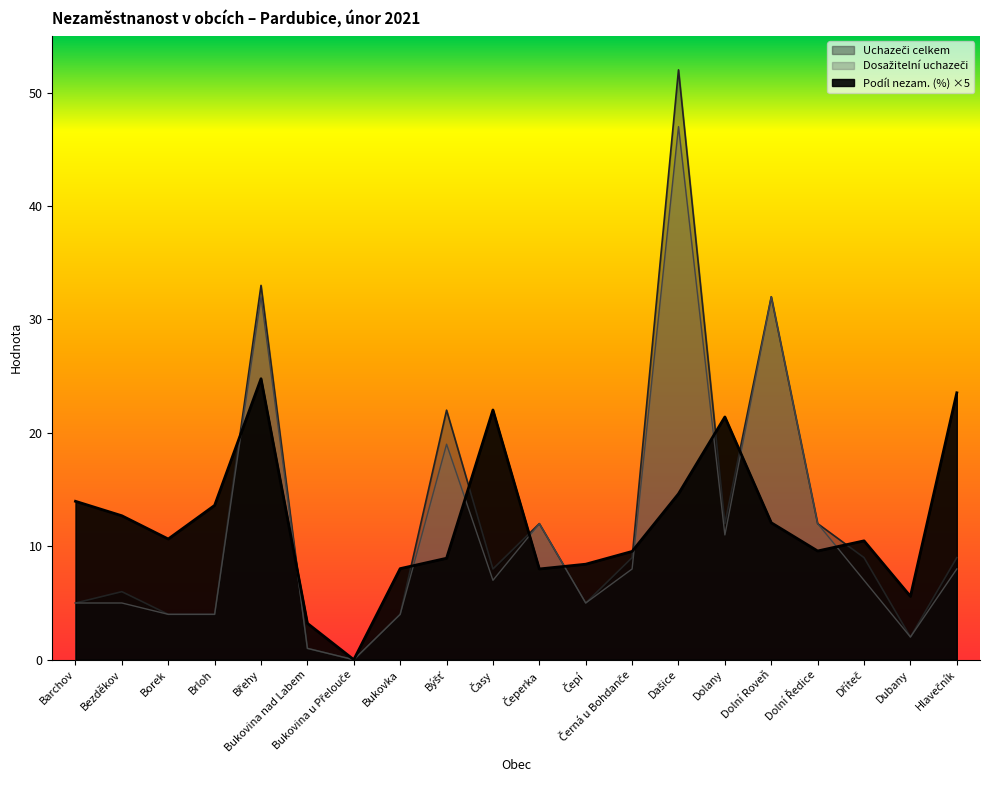

At how many categories does at least one series exceed 8?

17